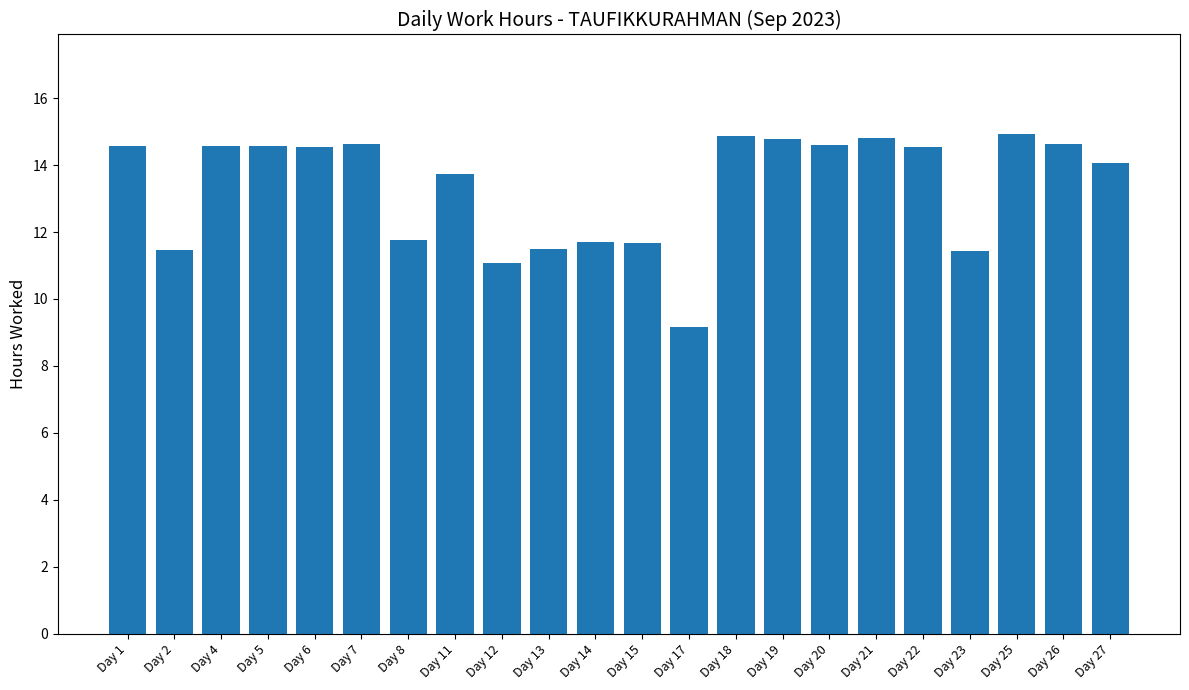

What is the sum of all values?

293.6